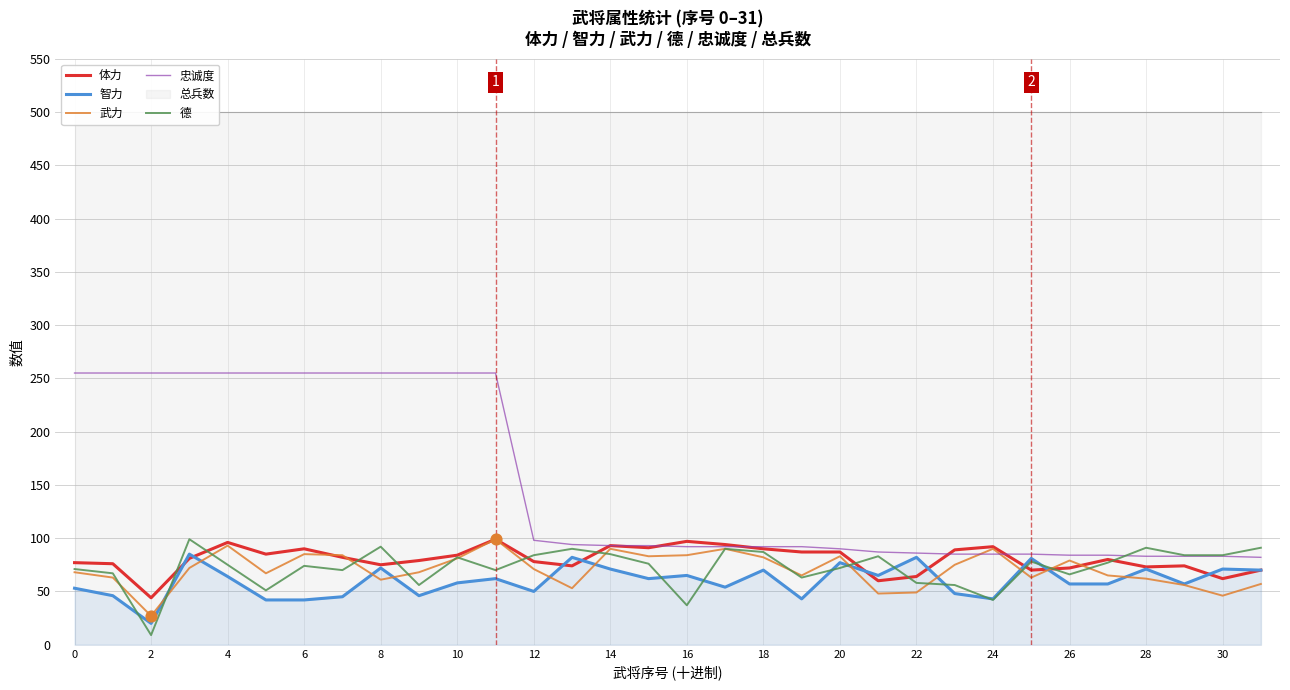

True or false: 武力 has a value of 95 at 0.

False